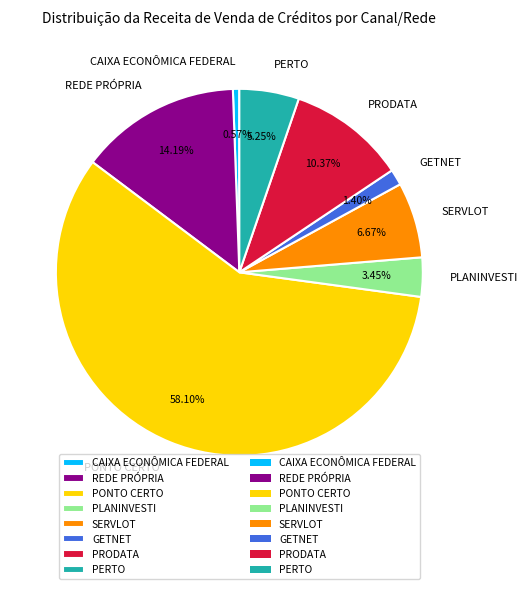

What is the ratio of the value at SERVLOT to the value at REDE PRÓPRIA?

0.5